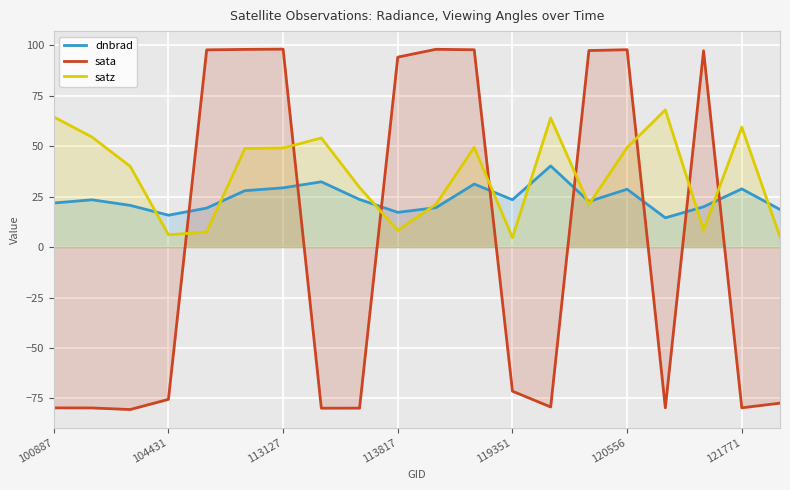

True or false: sata has more than 0 points higher than both neighbors.

True